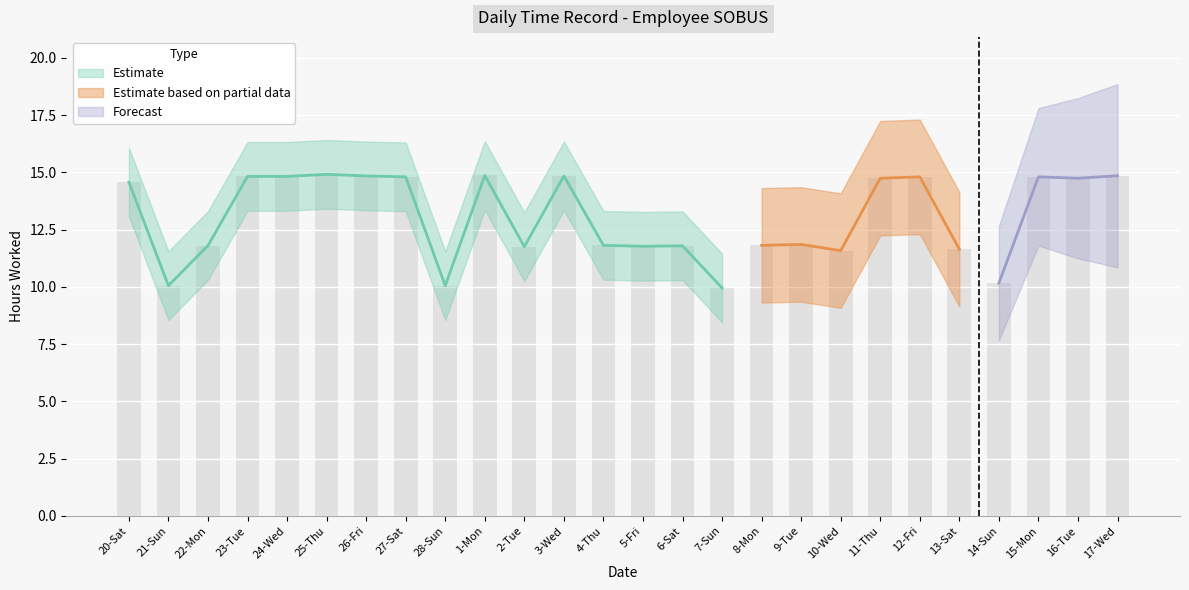

Count the number of values greater than 14.

13